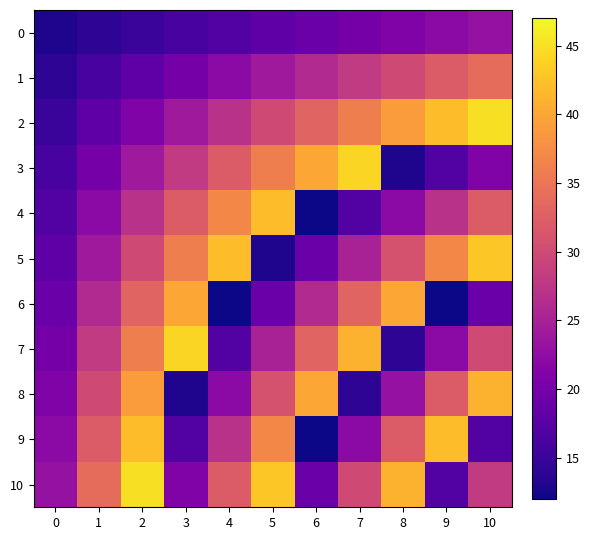

Which series changed the most between 3 and 6?

8